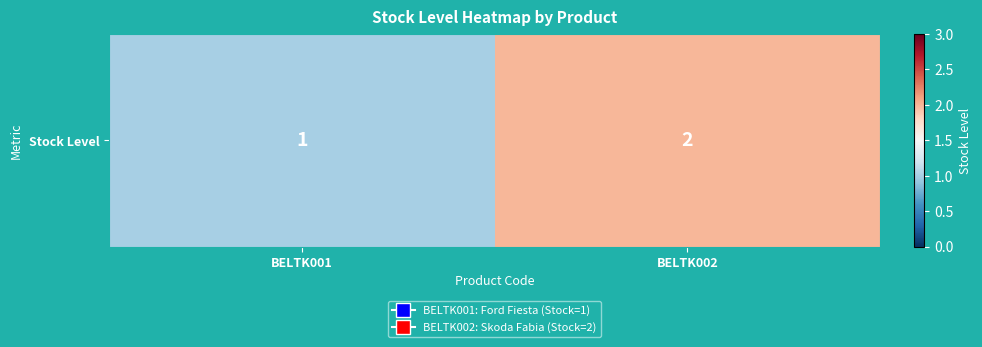

How many data points does each series have?

2